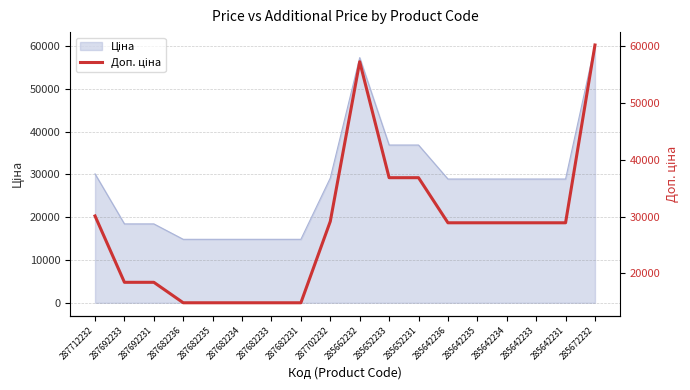

Reading right to left, what are all the values shown in this chart?

60205.6	28901.7	28901.7	28901.7	28901.7	28901.7	36841.8	36841.8	57258.0	29152.3	14817.6	14817.6	14817.6	14817.6	14817.6	18420.9	18420.9	30102.8